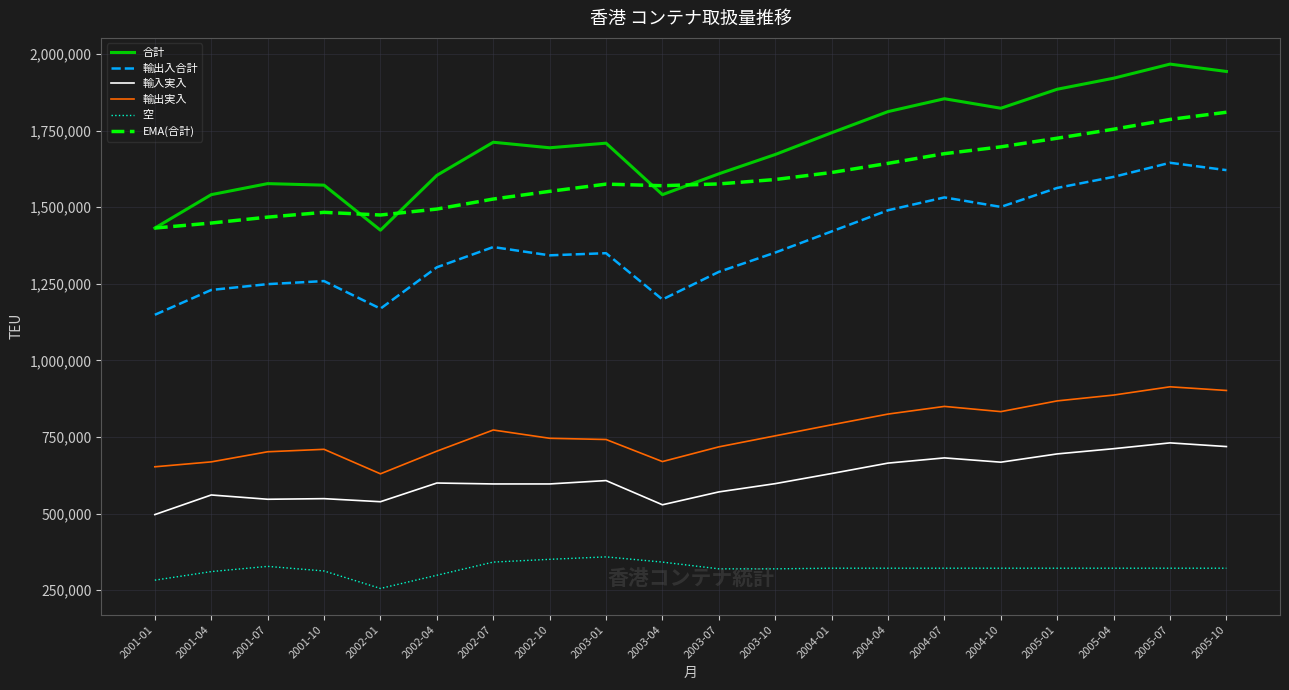

Which series has the widest spread of values?

合計